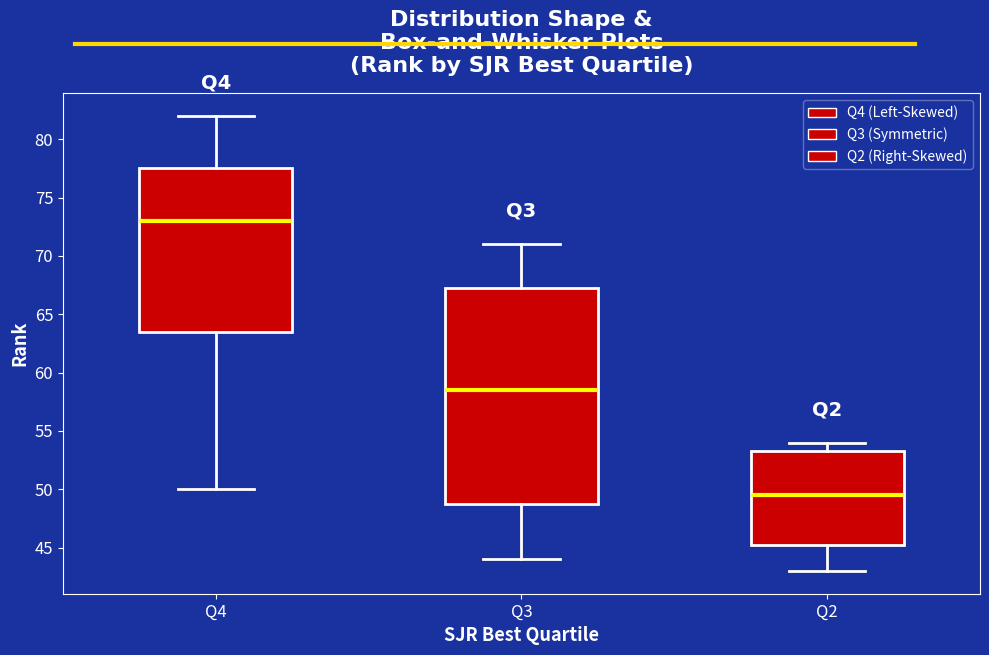

Reading left to right, read every box against the y-axis: the position of its median line, the range the box covers, and the ends of its whiskers. The values are not printed on the chart, so give them approximately, as read against the axis.

Q4: median 73.0, box 63.5 to 77.5, whiskers 50.0 to 82.0
Q3: median 58.5, box 49.0 to 67.5, whiskers 44.0 to 71.0
Q2: median 49.5, box 45.5 to 53.5, whiskers 43.0 to 54.0